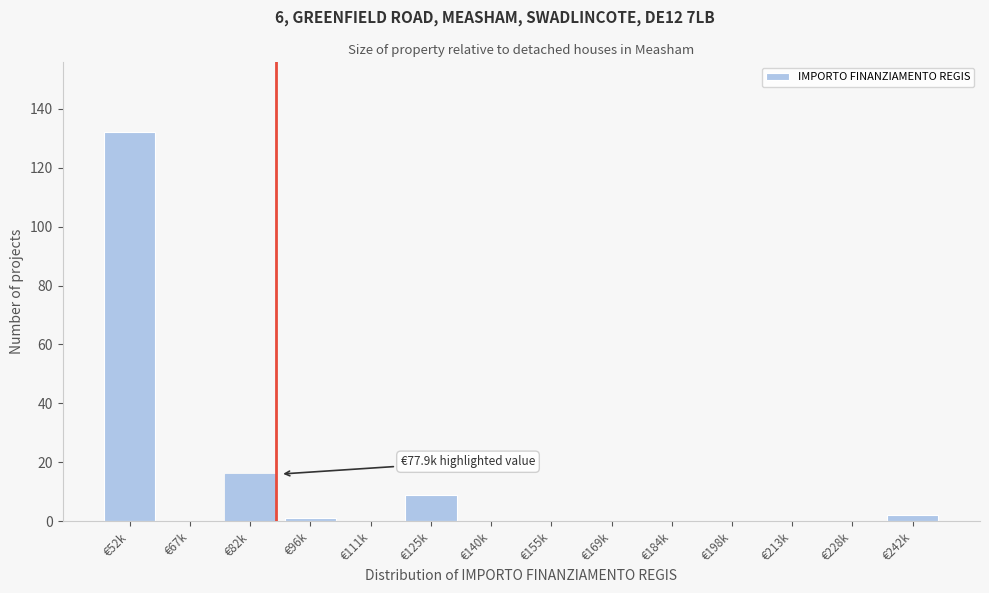

Reading left to right, what are all the values shown in this chart?

€52k=132	€67k=0	€82k=16	€96k=1	€111k=0	€125k=9	€140k=0	€155k=0	€169k=0	€184k=0	€198k=0	€213k=0	€228k=0	€242k=2